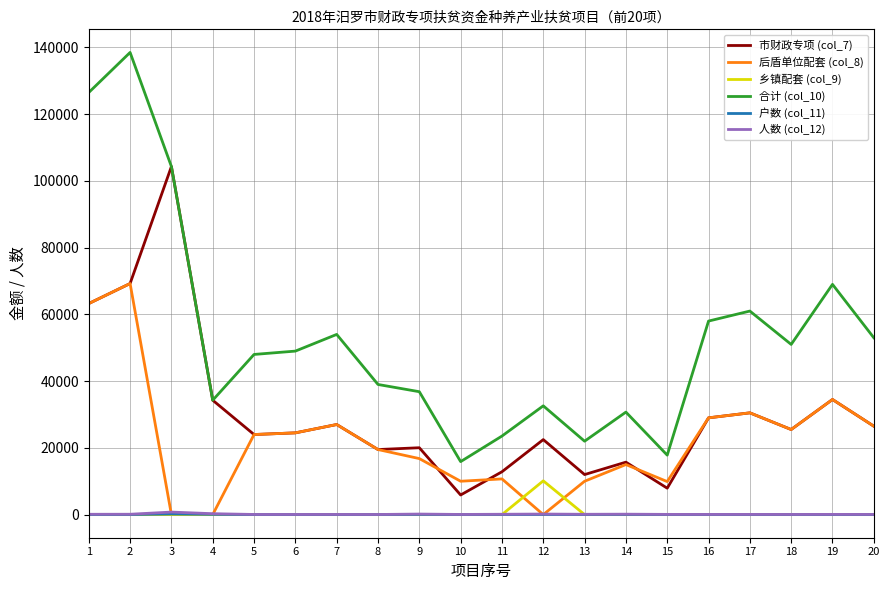

Which series has the widest spread of values?

合计 (col_10)